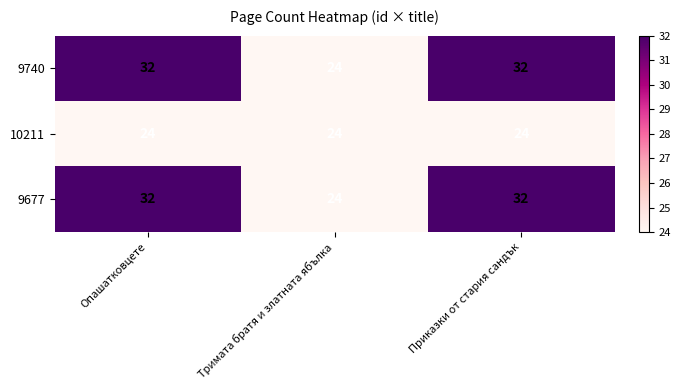

How many data points does each series have?

3